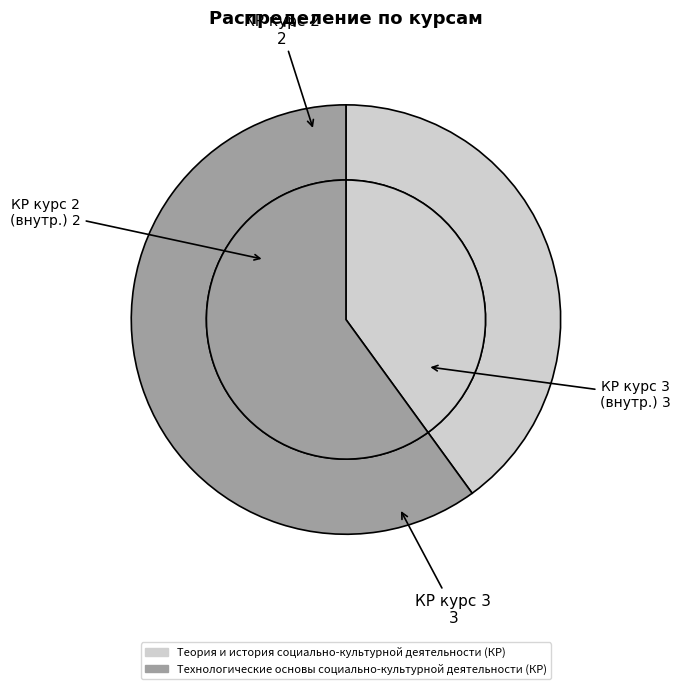

How many segments does this pie chart have?

2